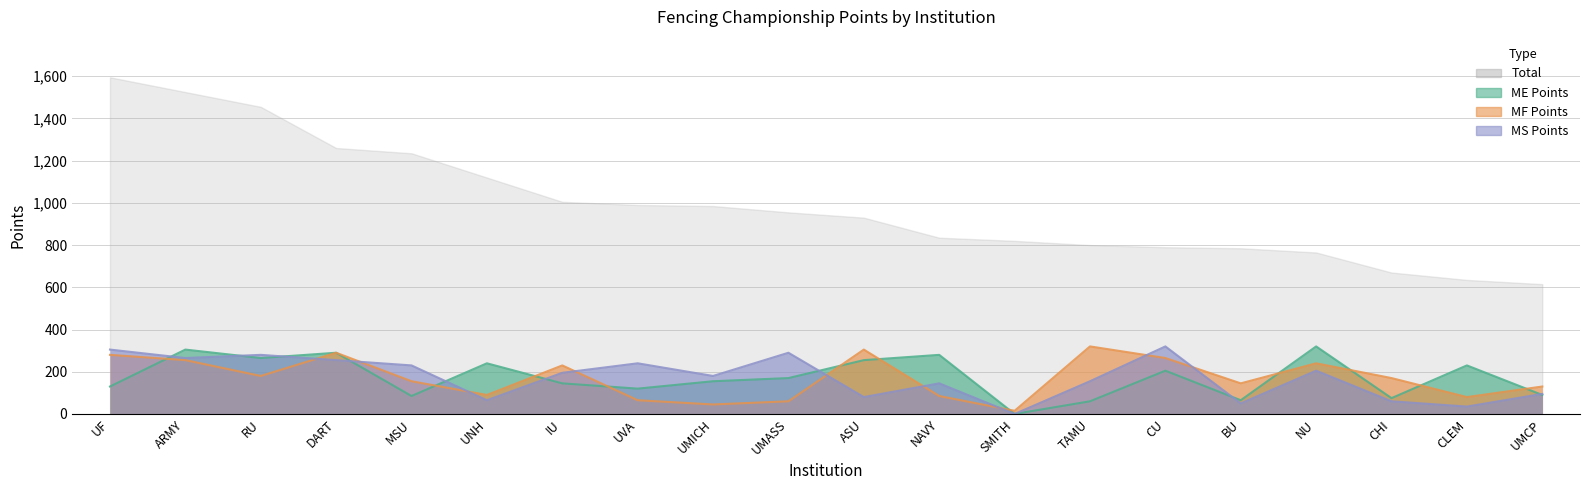

Which category has the lowest value across all series?

SMITH